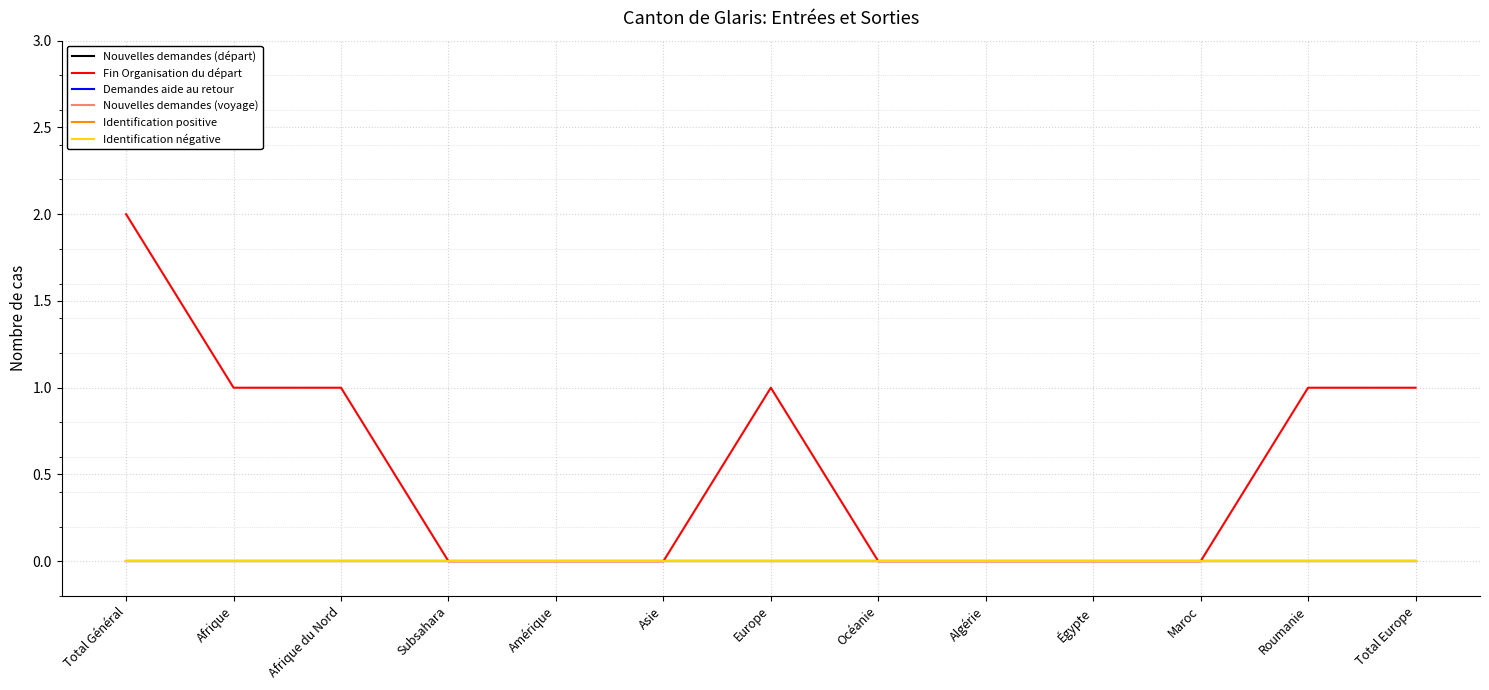

True or false: Identification négative and Demandes aide au retour intersect in this chart.

False